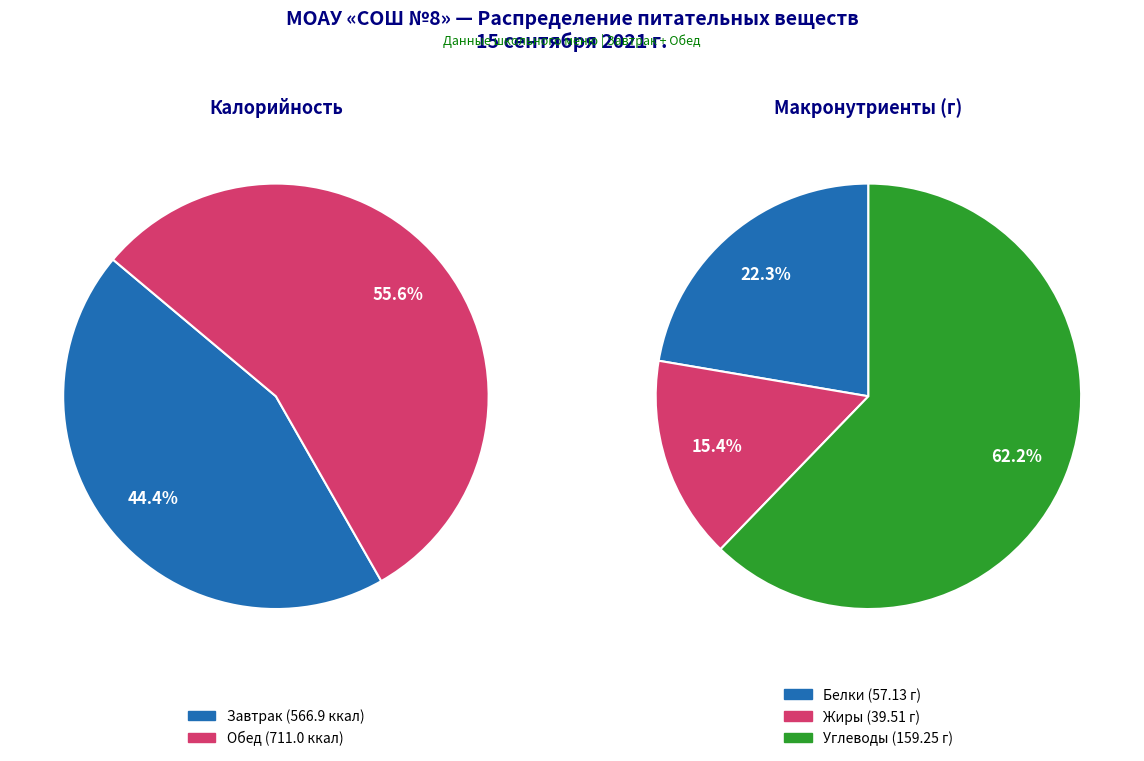

Combined, do Обед and Завтрак account for over 50%?

Yes